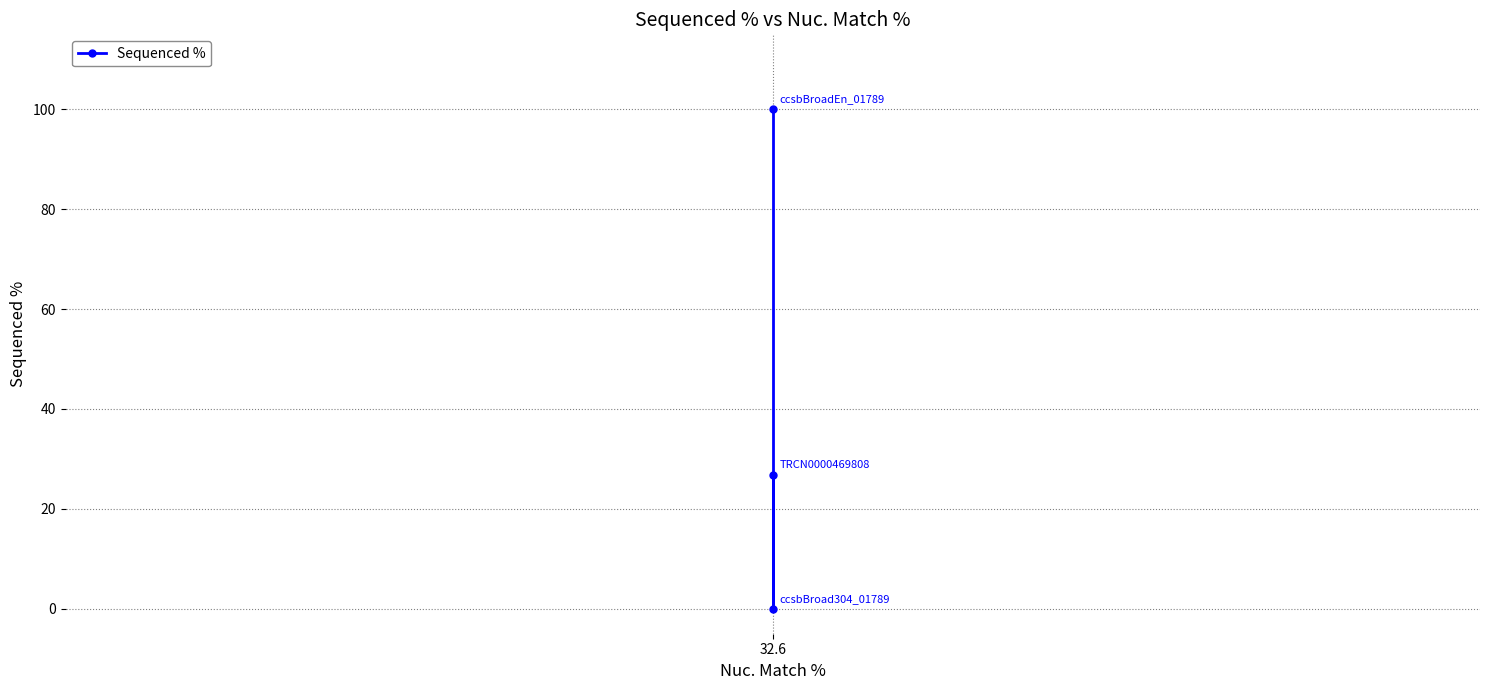

How many data points are less than 26?

1